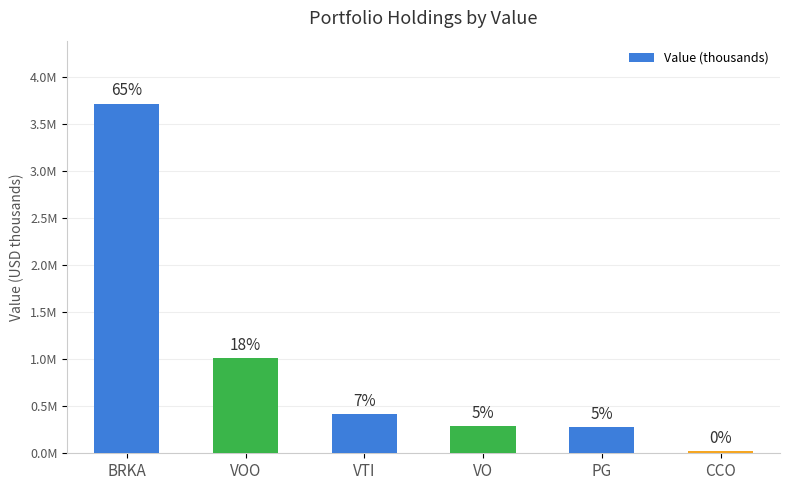

What is the change in value from BRKA to VO?

-3429844